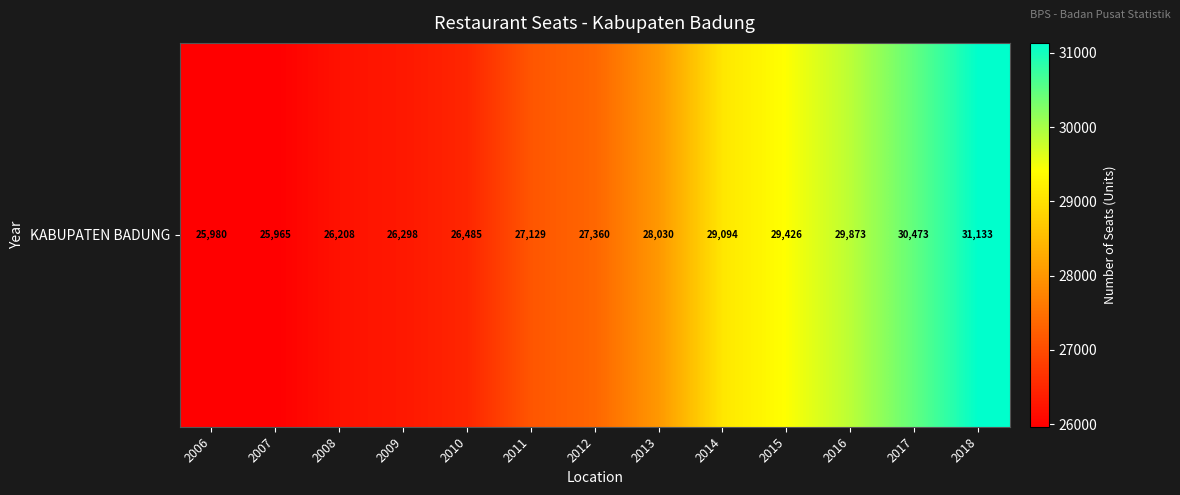

Reading right to left, list all the values displayed in this chart.

2018=31133	2017=30473	2016=29873	2015=29426	2014=29094	2013=28030	2012=27360	2011=27129	2010=26485	2009=26298	2008=26208	2007=25965	2006=25980